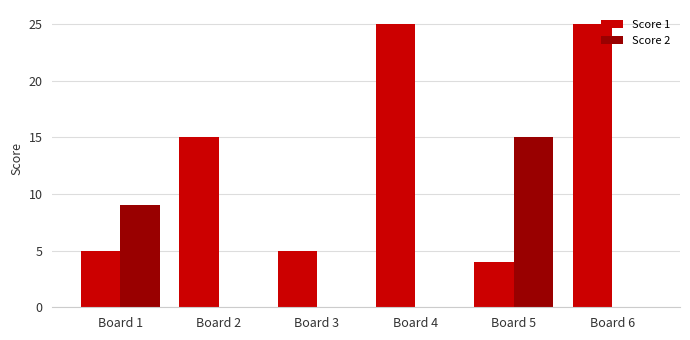

Is the value of Score 2 at Board 3 greater than the value of Score 1 at Board 3?

No